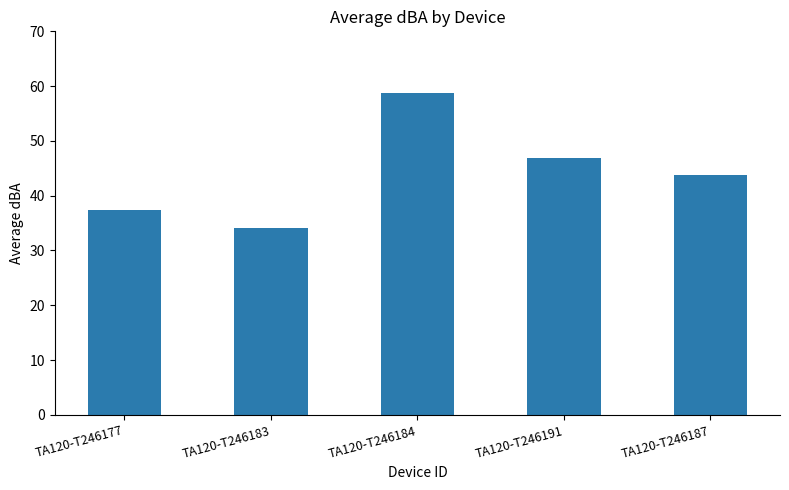

What is the maximum value shown in the chart?

58.7